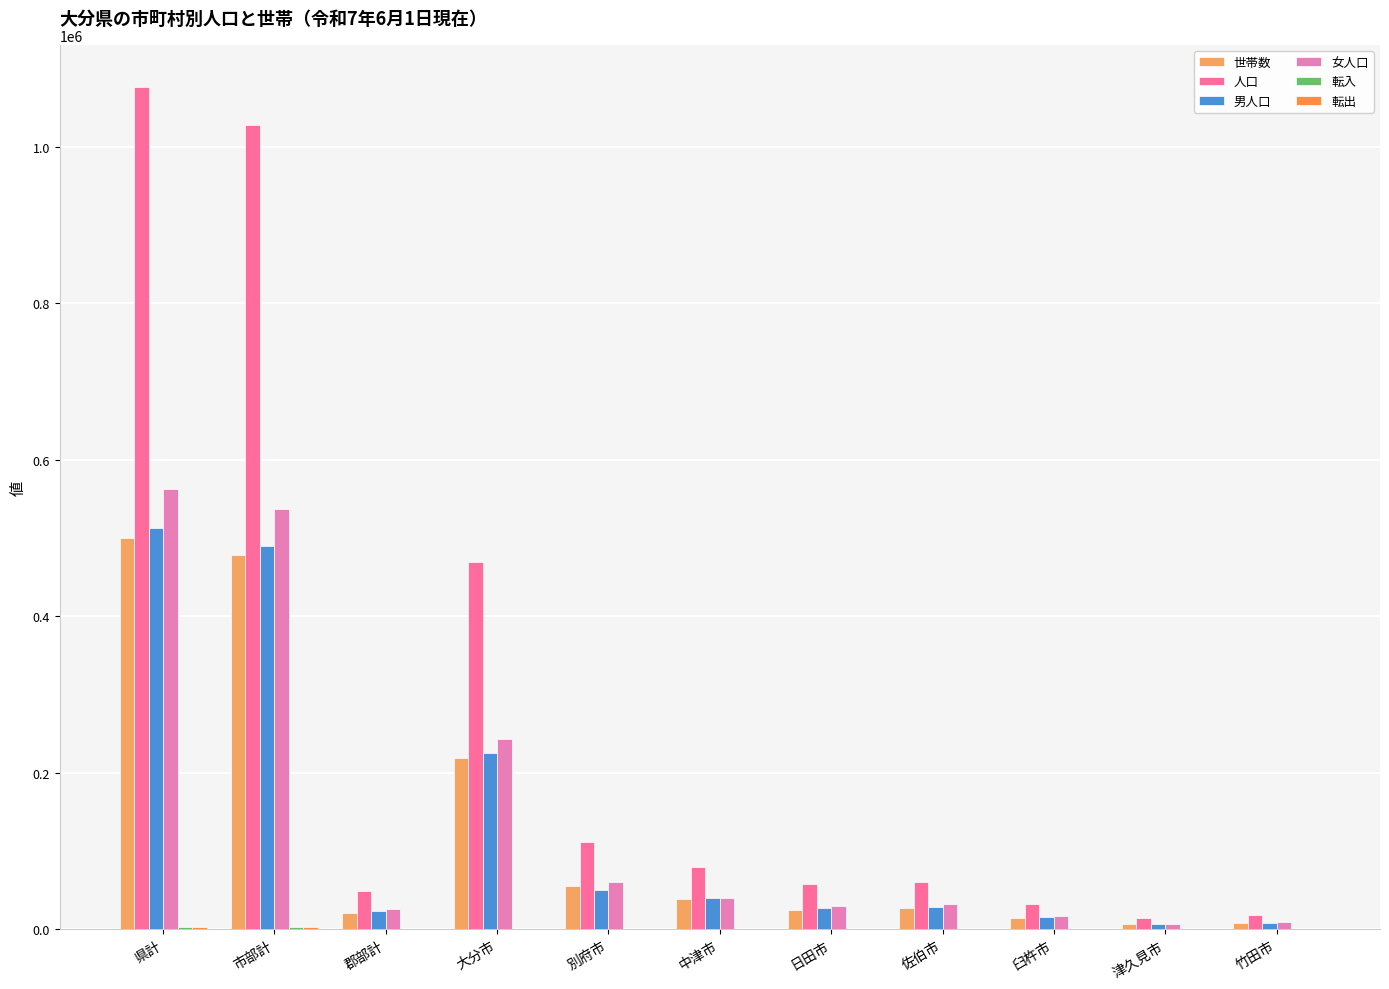

Count the number of data series in this chart.

6